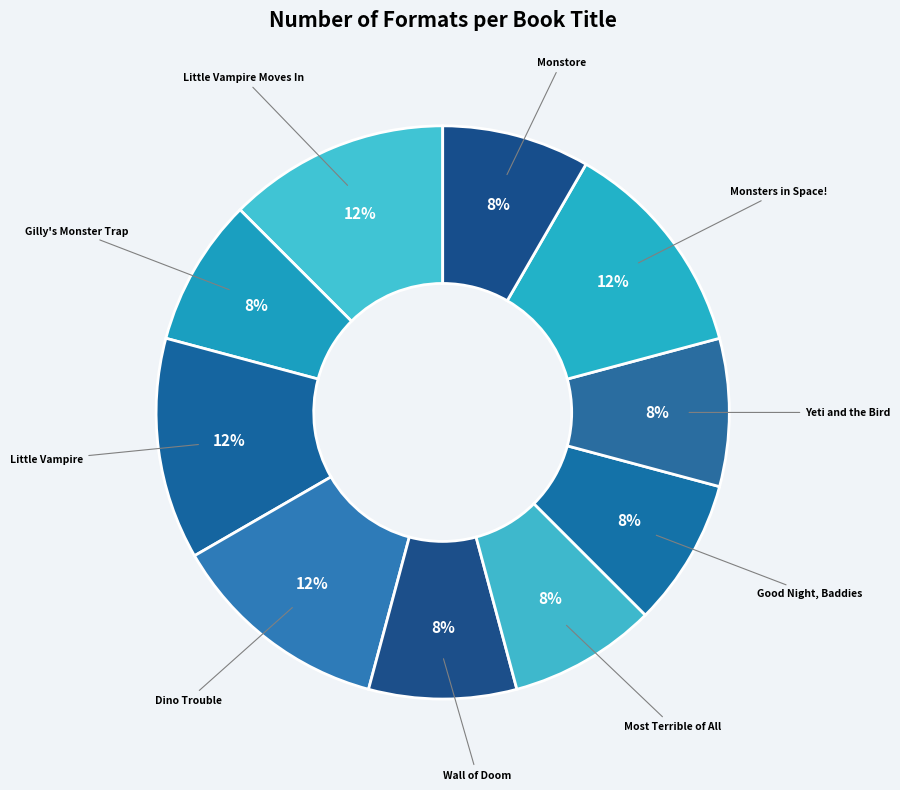

Combined, do Monsters in Space! and Little Vampire account for over 50%?

No